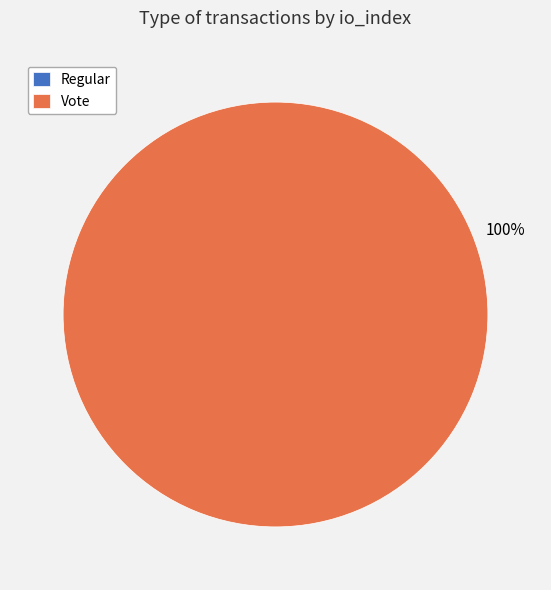

What percentage is the Vote slice, to the nearest percent?

100%